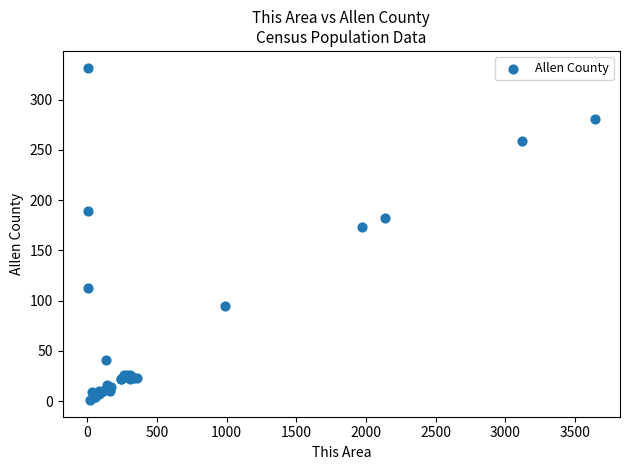

What Y value in the scatter plot is closest to 166?

173